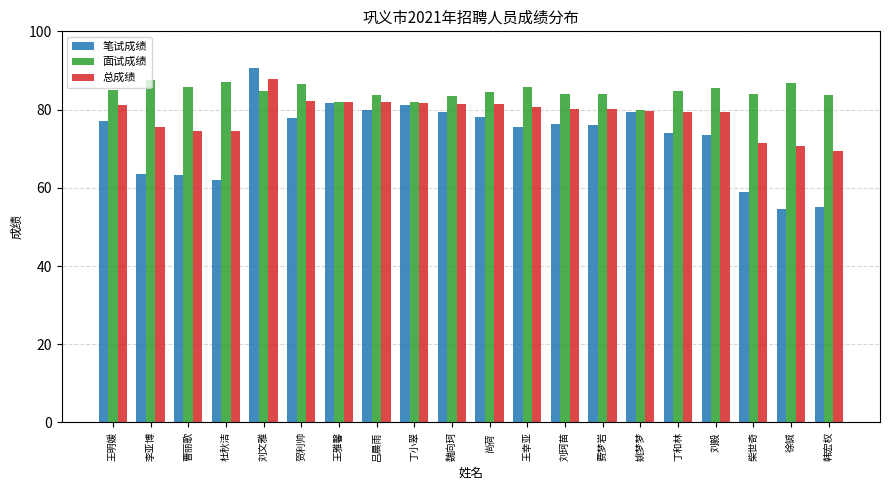

Which series has the largest range (max minus min)?

笔试成绩